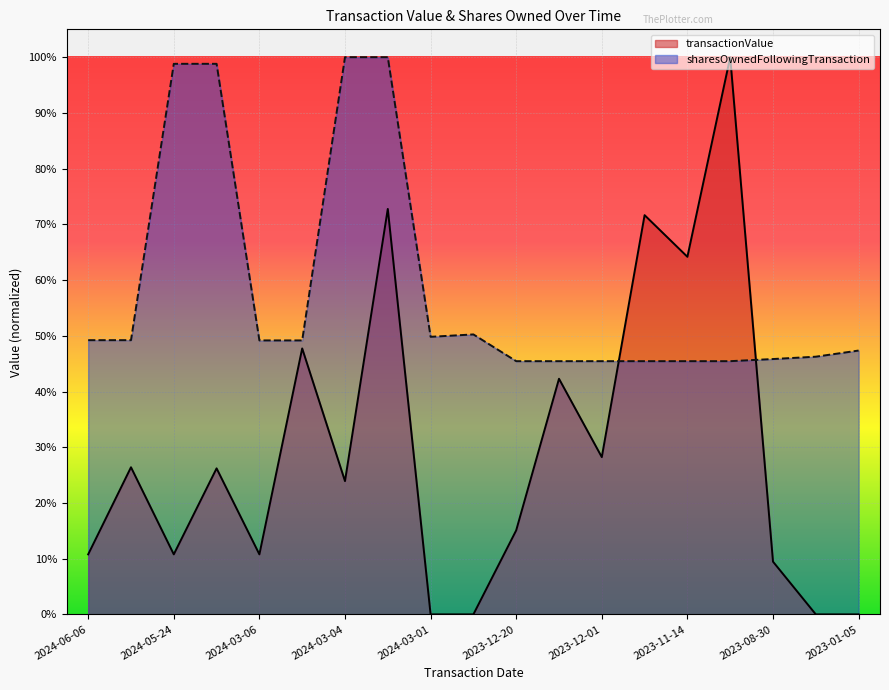

What is the maximum value for transactionValue?

1.0